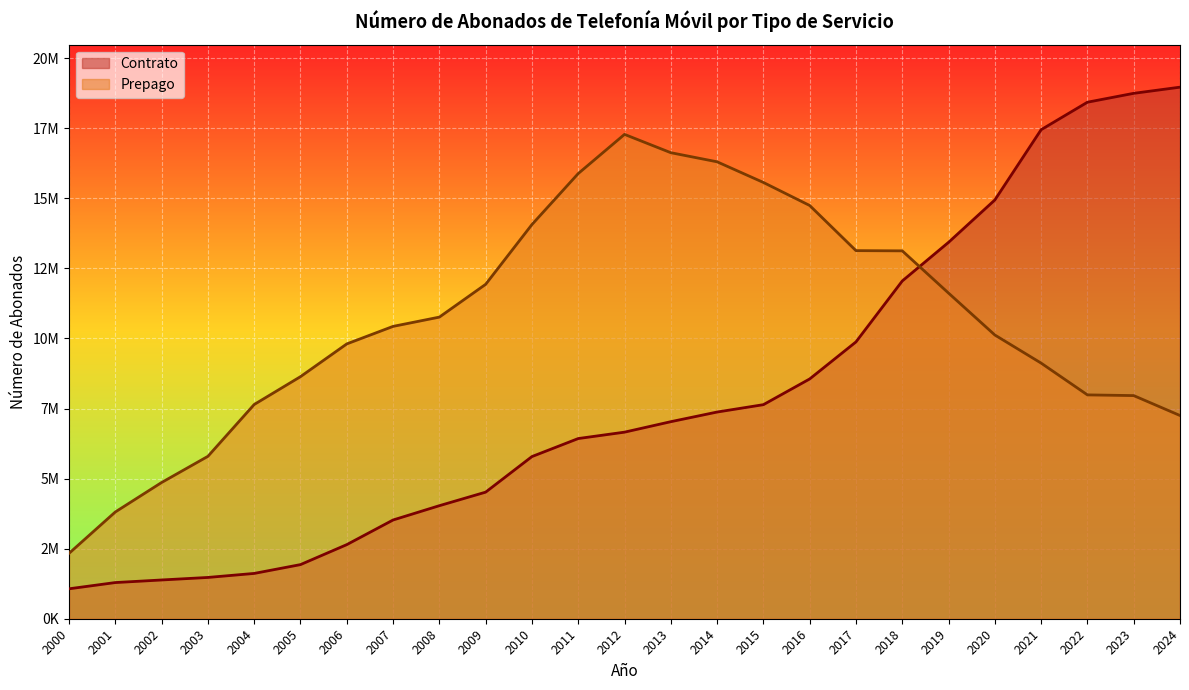

Reading right to left, extract all data points from this chart.

Contrato: 18968418	18748328	18431373	17450637	14943390	13431953	12051532	9878035	8556131	7638385	7375577	7031350	6657716	6429681	5786405	4517200	4033678	3523166	2644224	1931459	1616653	1473310	1382871	1290852	1068130
Prepago: 7251608	7962351	7987571	9121186	10124859	11619715	13127449	13135112	14746472	15567968	16305141	16629989	17283257	15885567	14065837	11933023	10762915	10432036	9806577	8638113	7644732	5794971	4861439	3809931	2333395